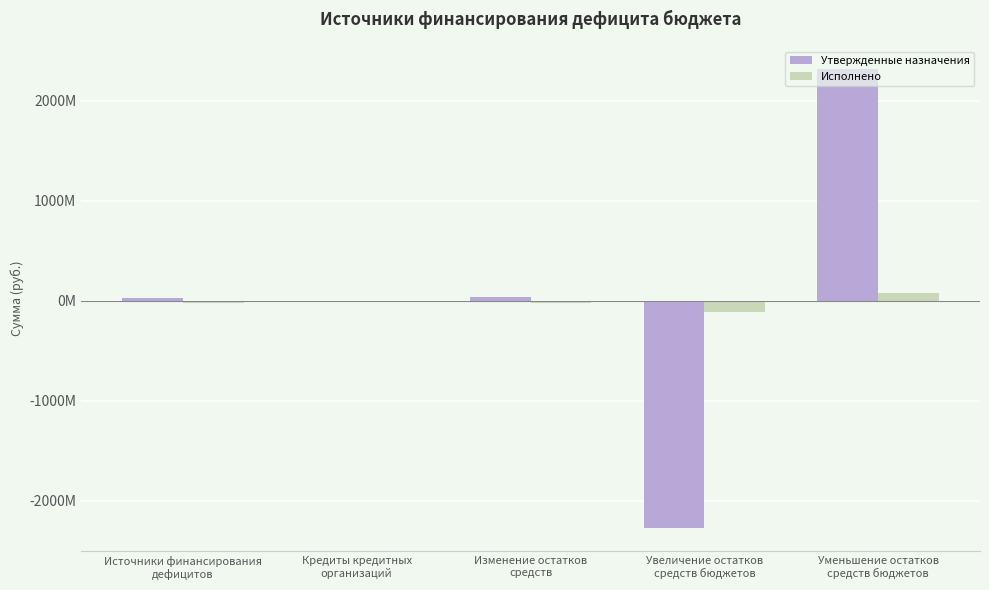

What is the approximate value of Утвержденные назначения at Увеличение остатков
средств бюджетов?

-2275895600.0